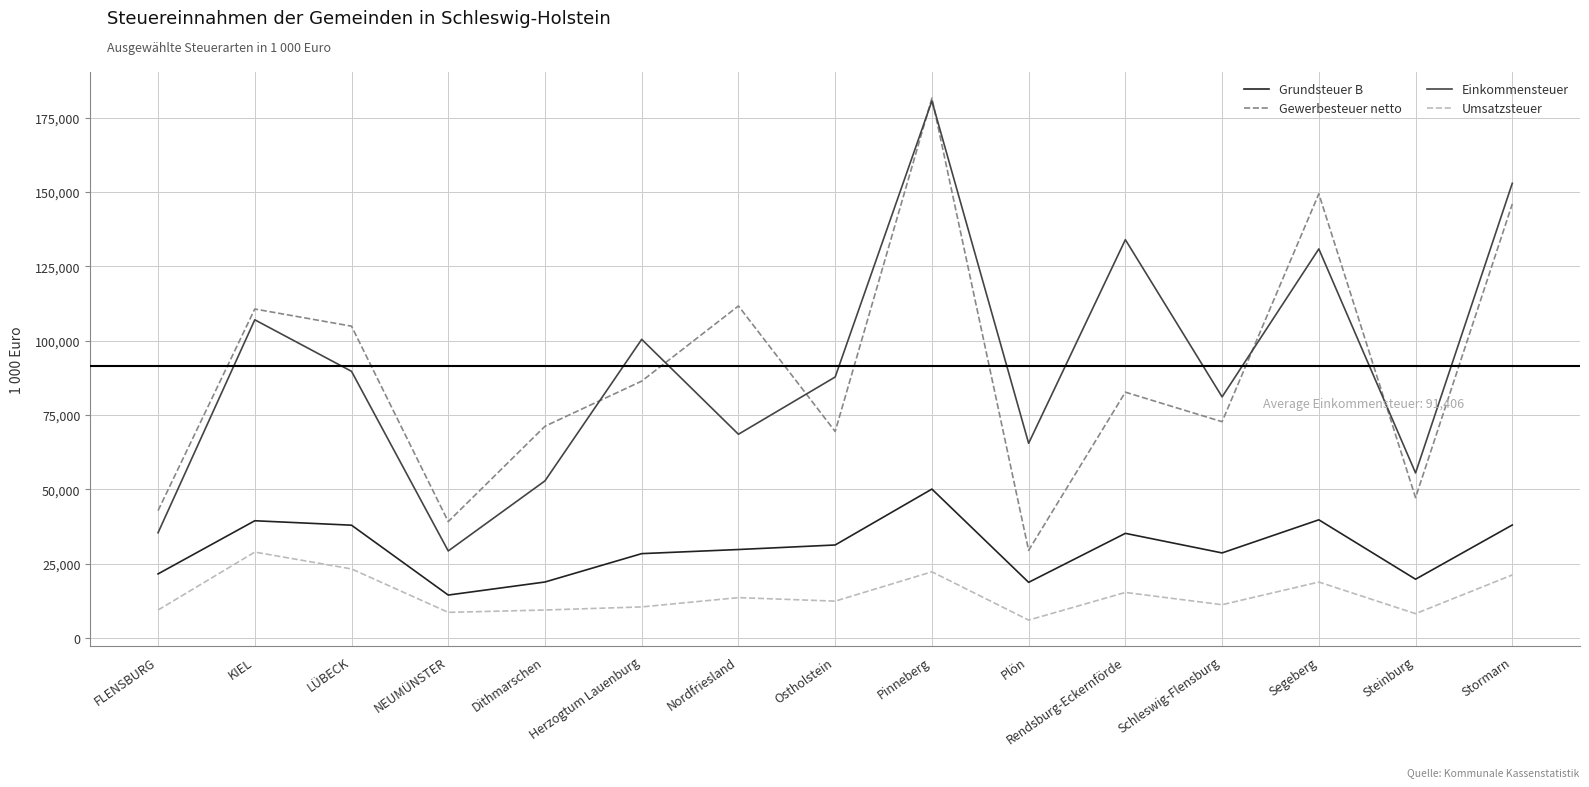

Between Pinneberg and Stormarn, which series saw the biggest shift?

Gewerbesteuer netto